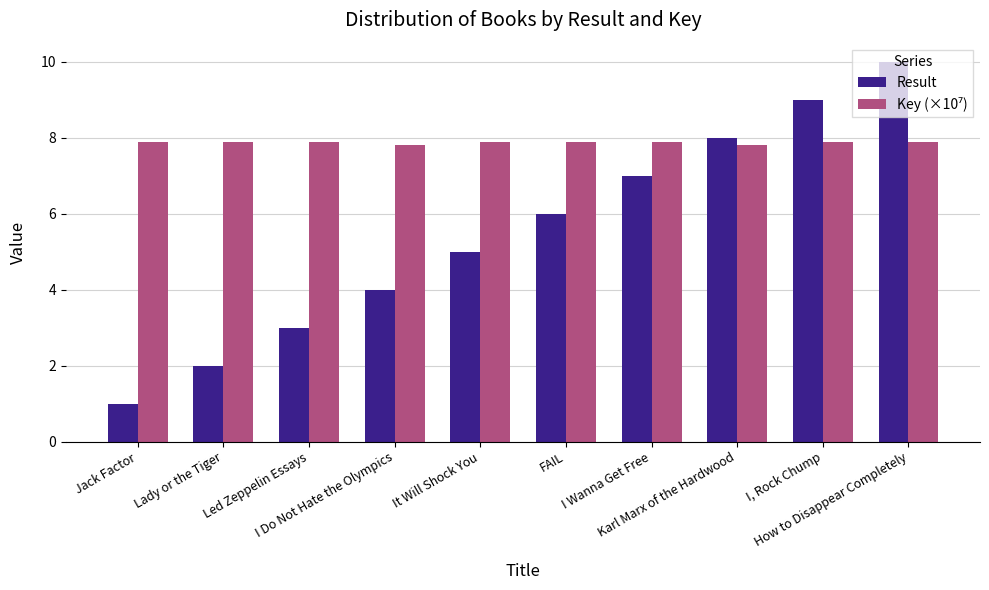

Which series has the largest range (max minus min)?

Result